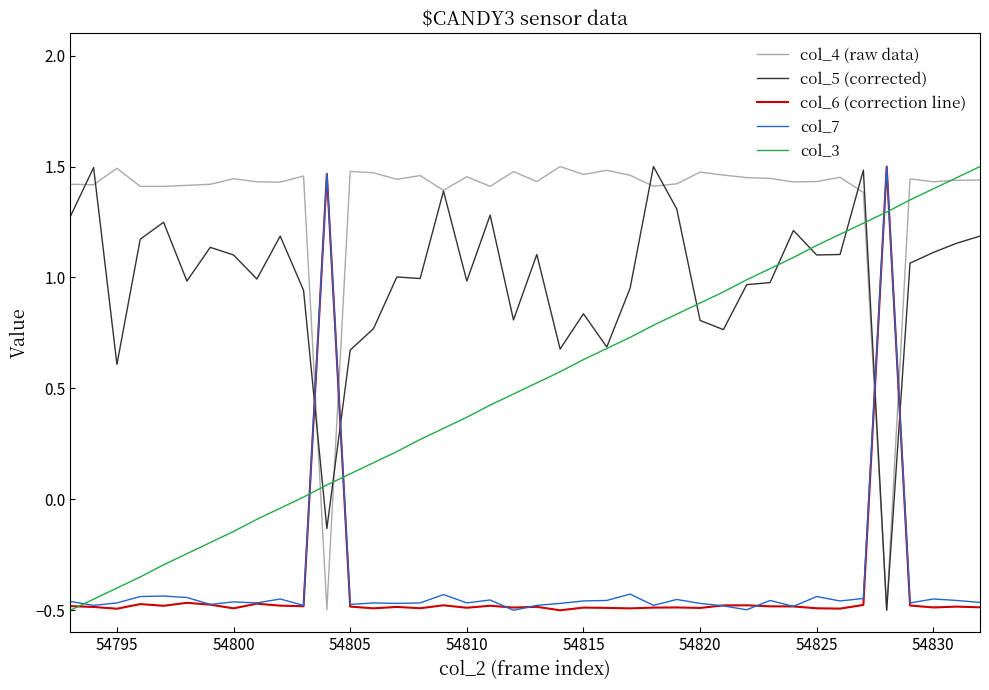

Is this an area chart (filled region under the line)?

No